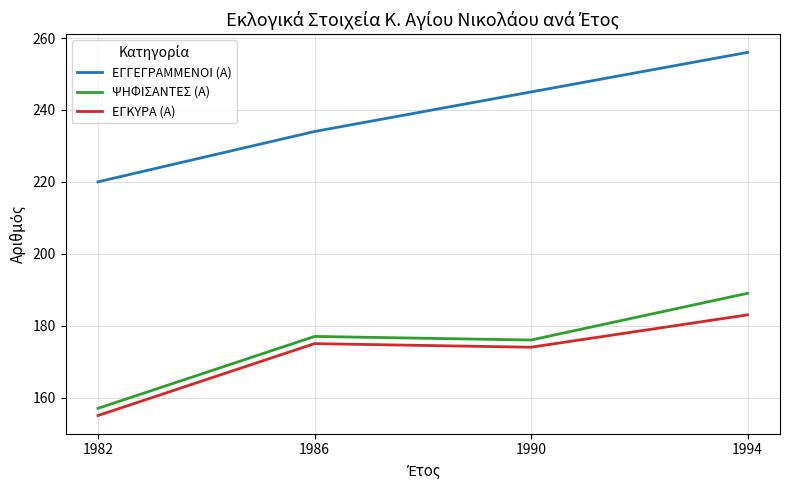

At 1990, list the series in order from largest to smallest.

ΕΓΓΕΓΡΑΜΜΕΝΟΙ (Α), ΨΗΦΙΣΑΝΤΕΣ (Α), ΕΓΚΥΡΑ (Α)